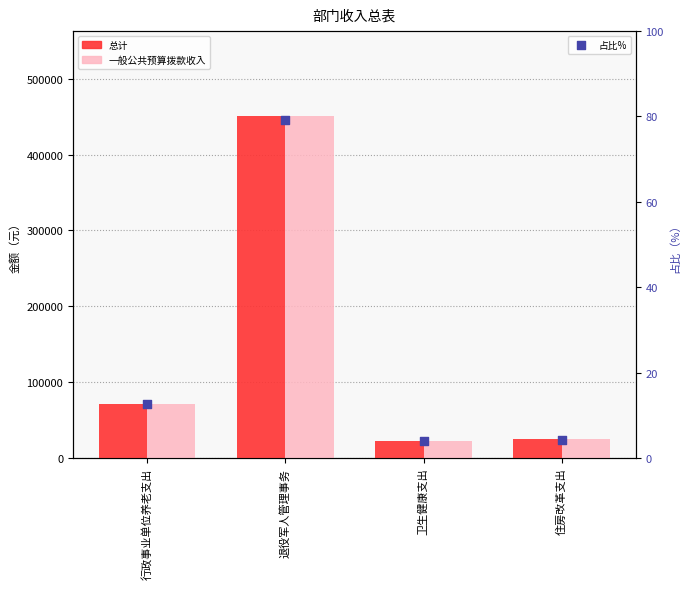

At which category is the sum across all series the highest?

退役军人管理事务